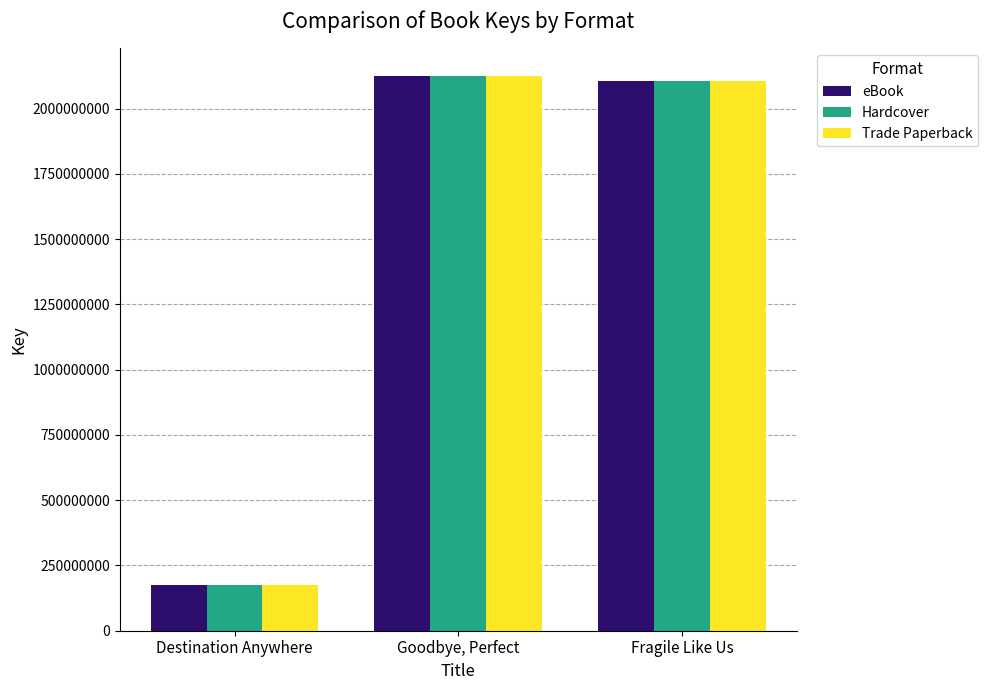

The Trade Paperback series shows 2104153103 at Fragile Like Us. True or false?

True